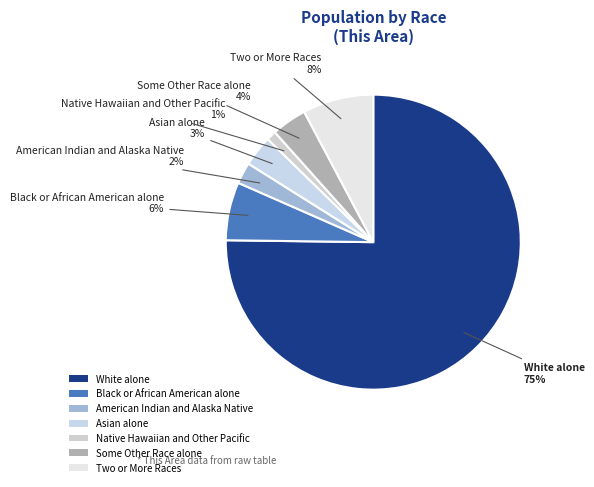

To the nearest percent, what is the difference between the American Indian and Alaska Native and Some Other Race alone slice percentages?

2%